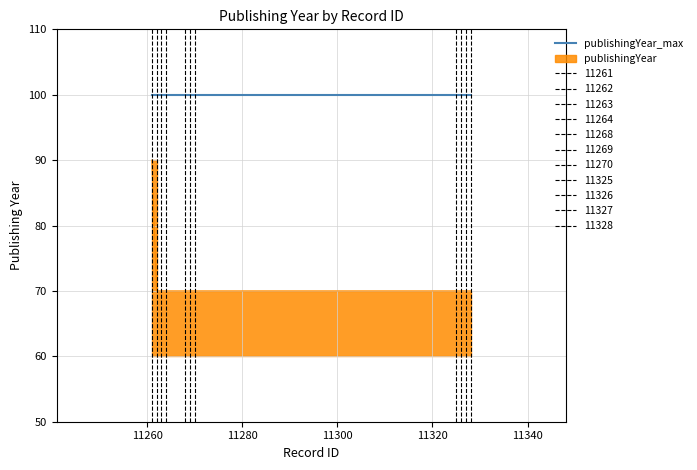

List the labels in order of value, largest first.

11261, 11262, 11263, 11264, 11268, 11269, 11270, 11325, 11326, 11327, 11328